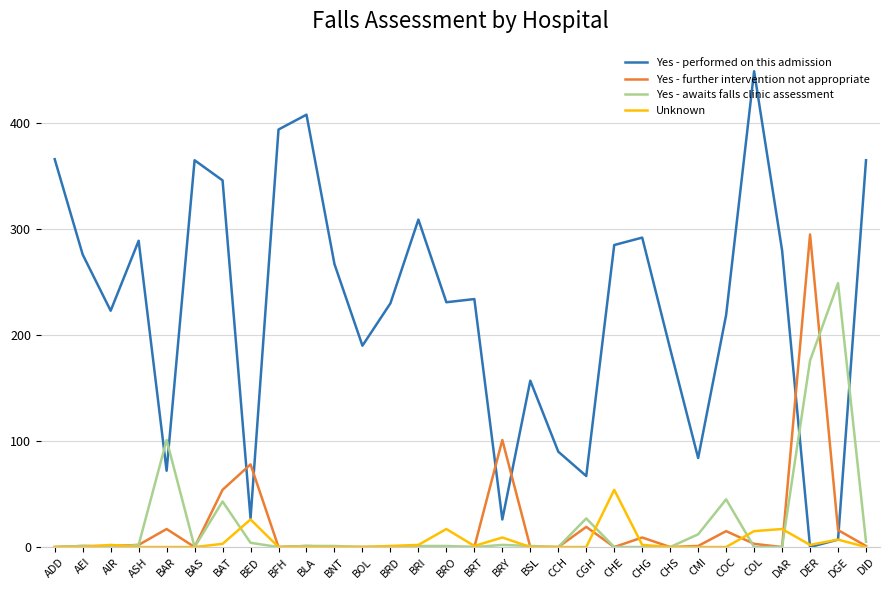

What position from the right is BFH?

22